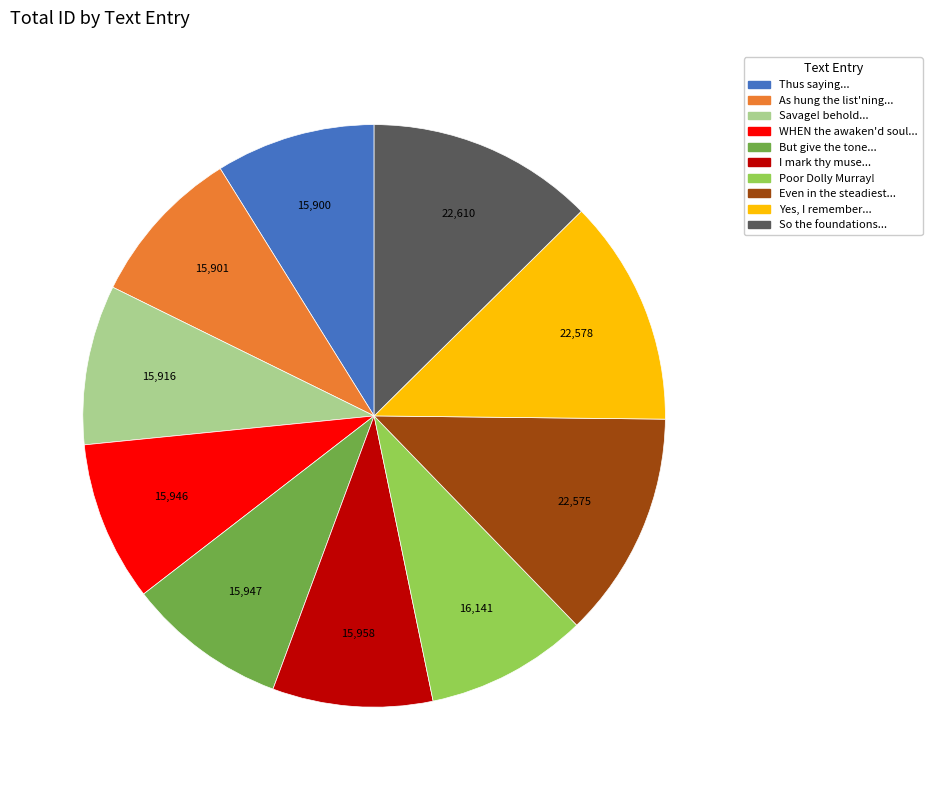

Do So the foundations... and WHEN the awaken'd soul... together represent more than half of the pie?

No